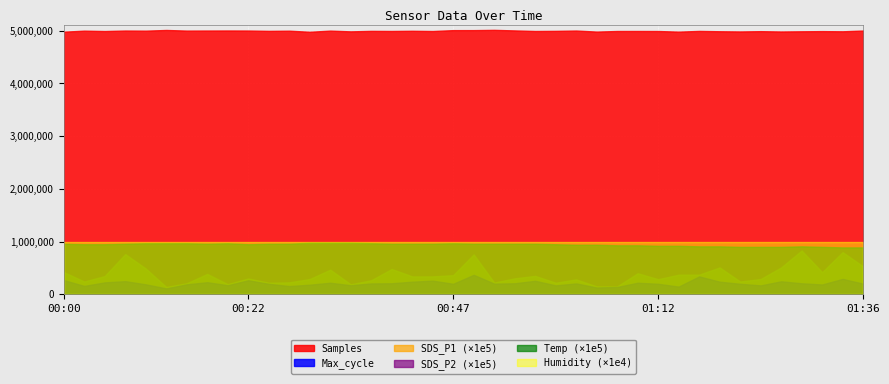

Is the value of Temp at 00:45 greater than the value of Humidity at 01:24?

No